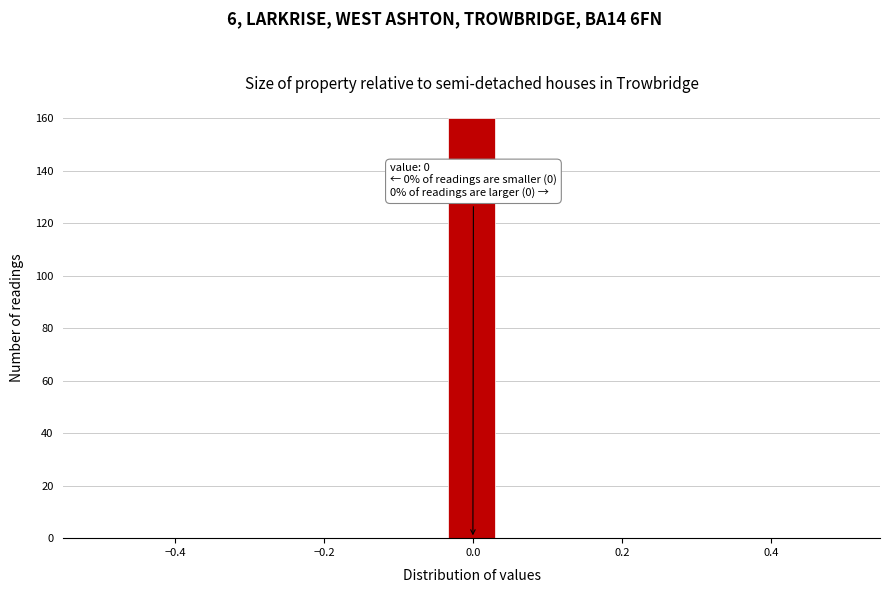

Around what value on the x-axis is the tallest bar? Give the approximate position of its centre, as read against the axis.

0.00